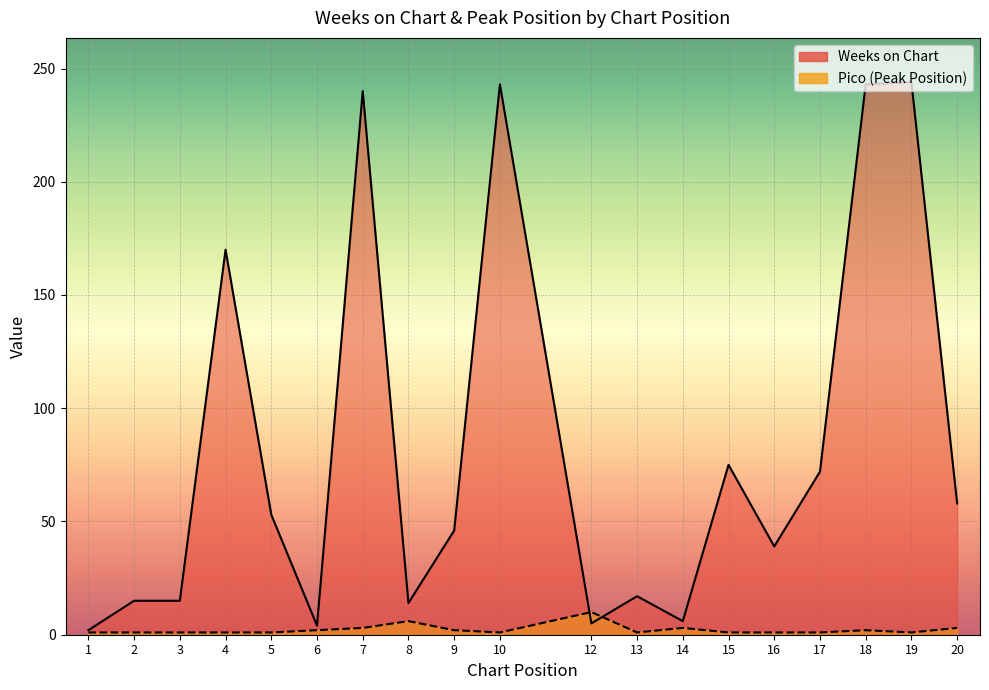

What are all the series names shown in the legend?

Weeks on Chart, Pico